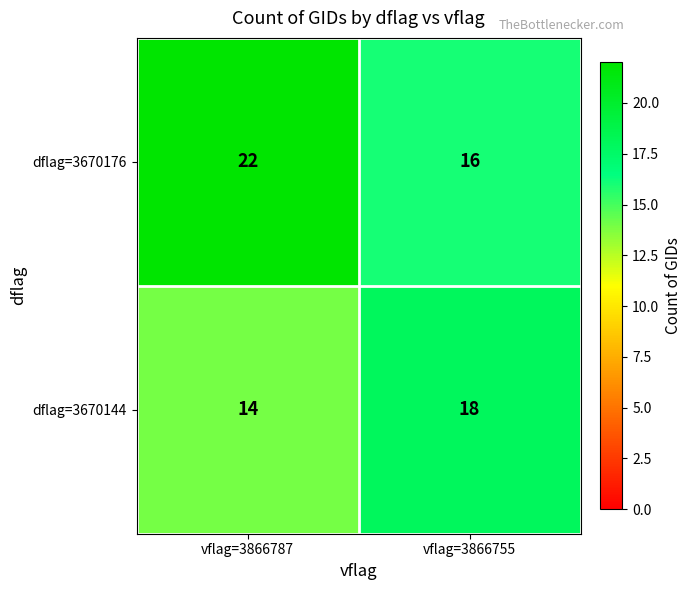

What is the spread (max minus min) of values at vflag=3866787?

8